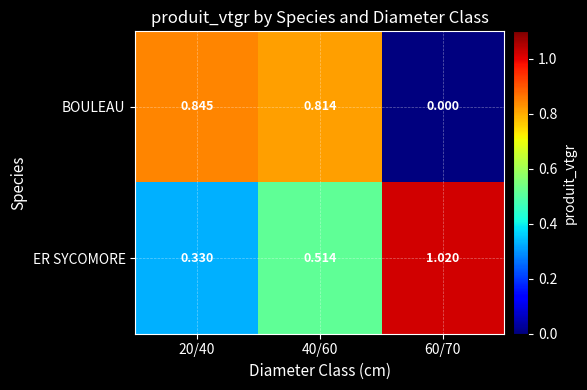

What is the total value across all series at 20/40?

1.2